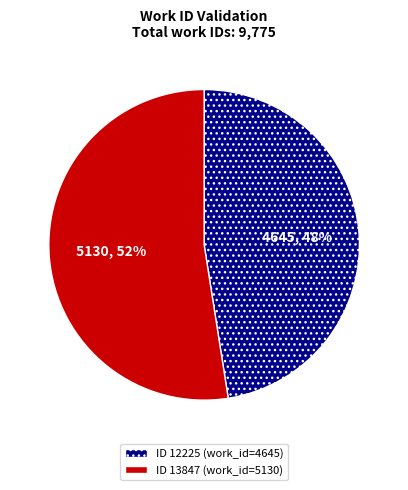

Is there any slice that represents more than half of the pie?

Yes